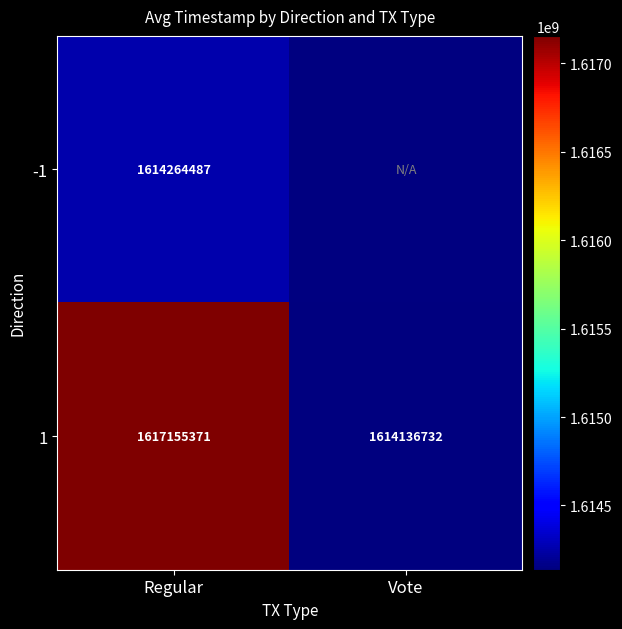

Is the value of -1 at Regular greater than the value of 1 at Regular?

No